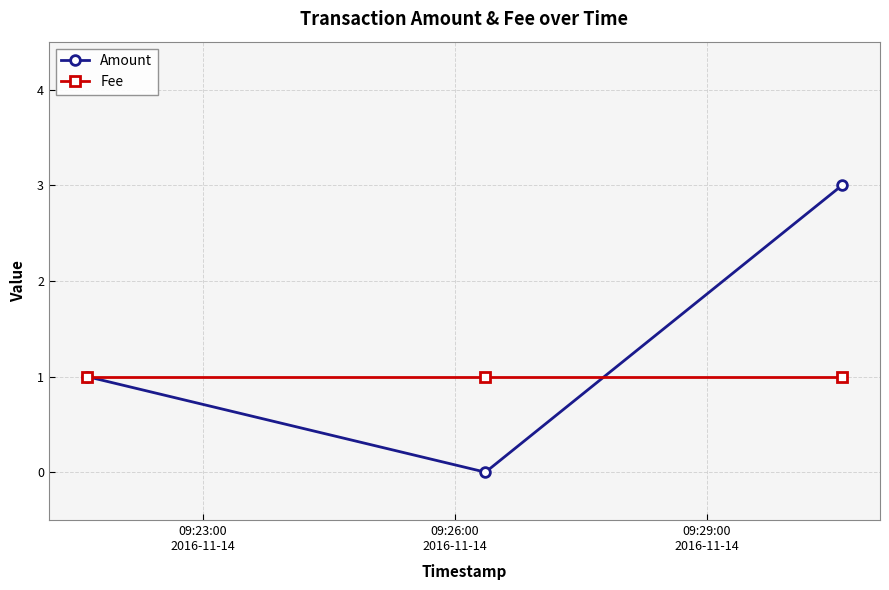

Which series has the widest spread of values?

Amount